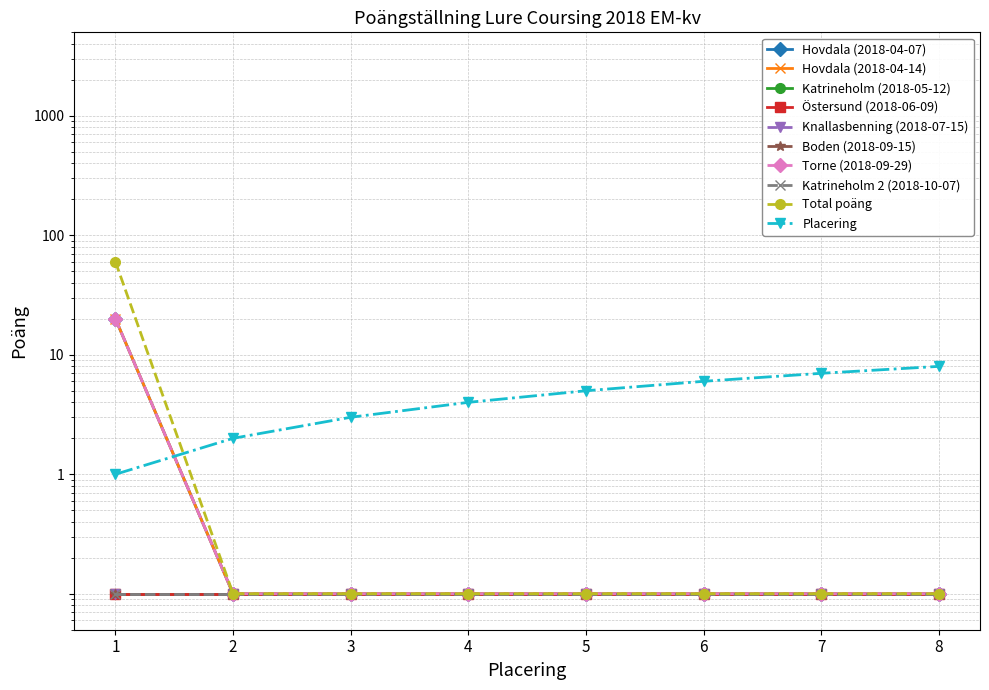

What is the value of the Torne poäng point at the 3rd from the left?

0.1